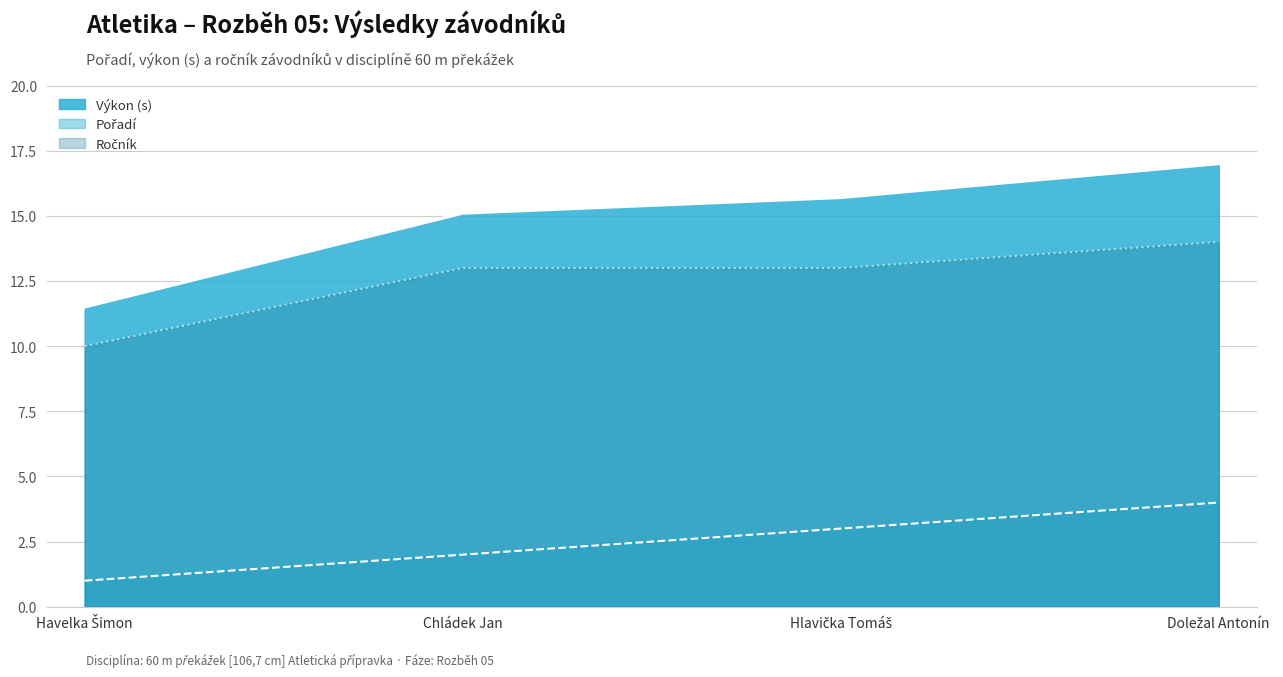

Rank the series by their maximum value, from highest to lowest.

Výkon (linie), Ročník (linie), Pořadí (linie)